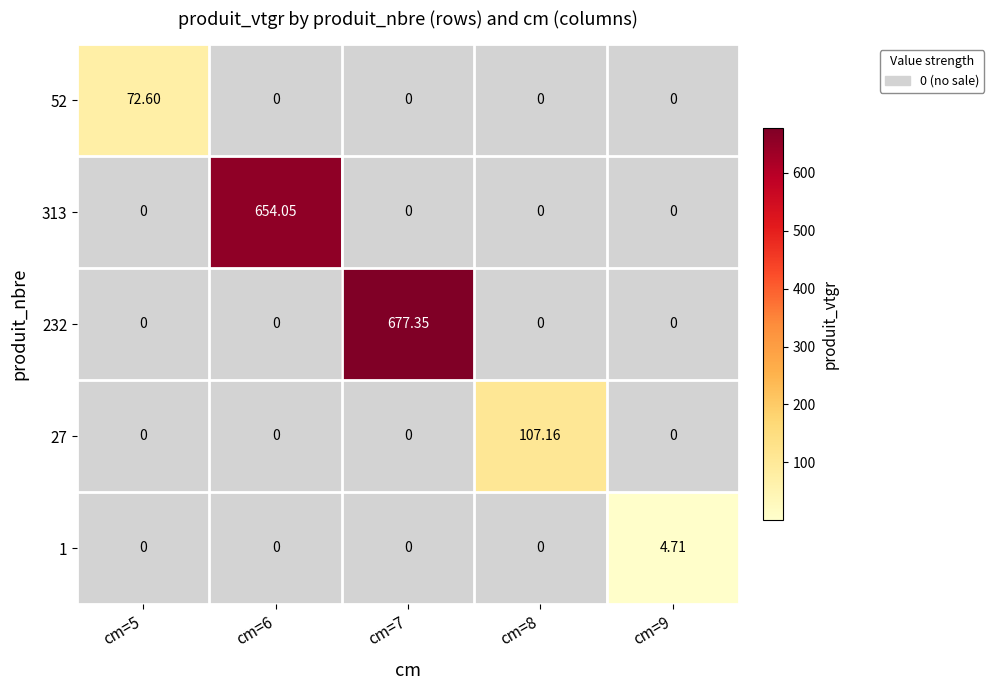

Count the number of data series in this chart.

5